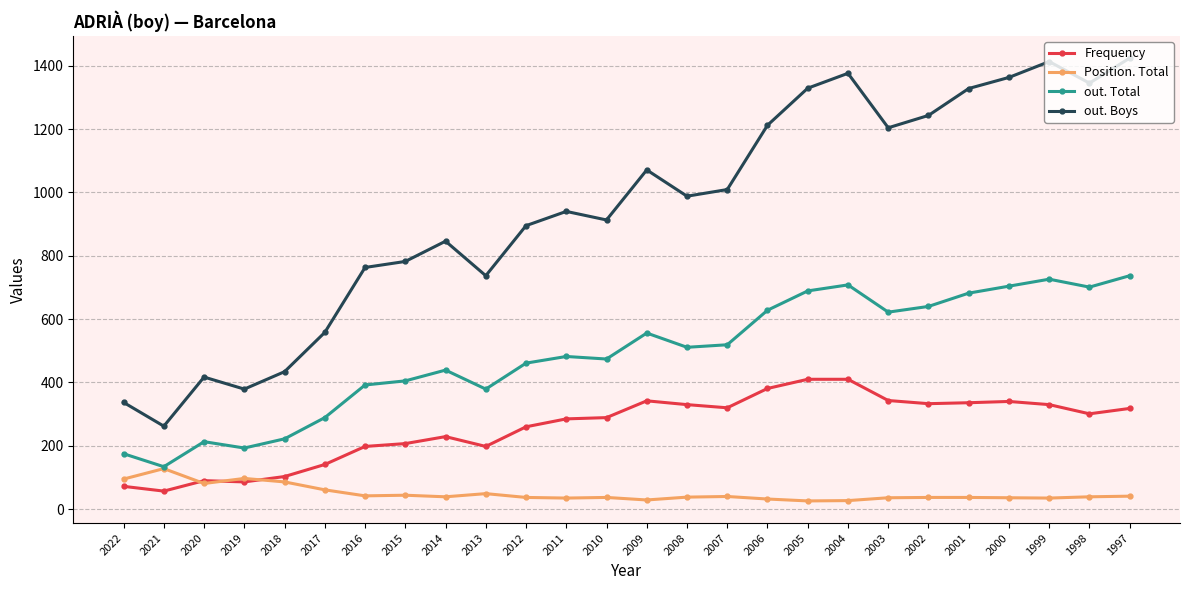

After their last crossing, which series has the higher values: Position. Total or Frequency?

Frequency